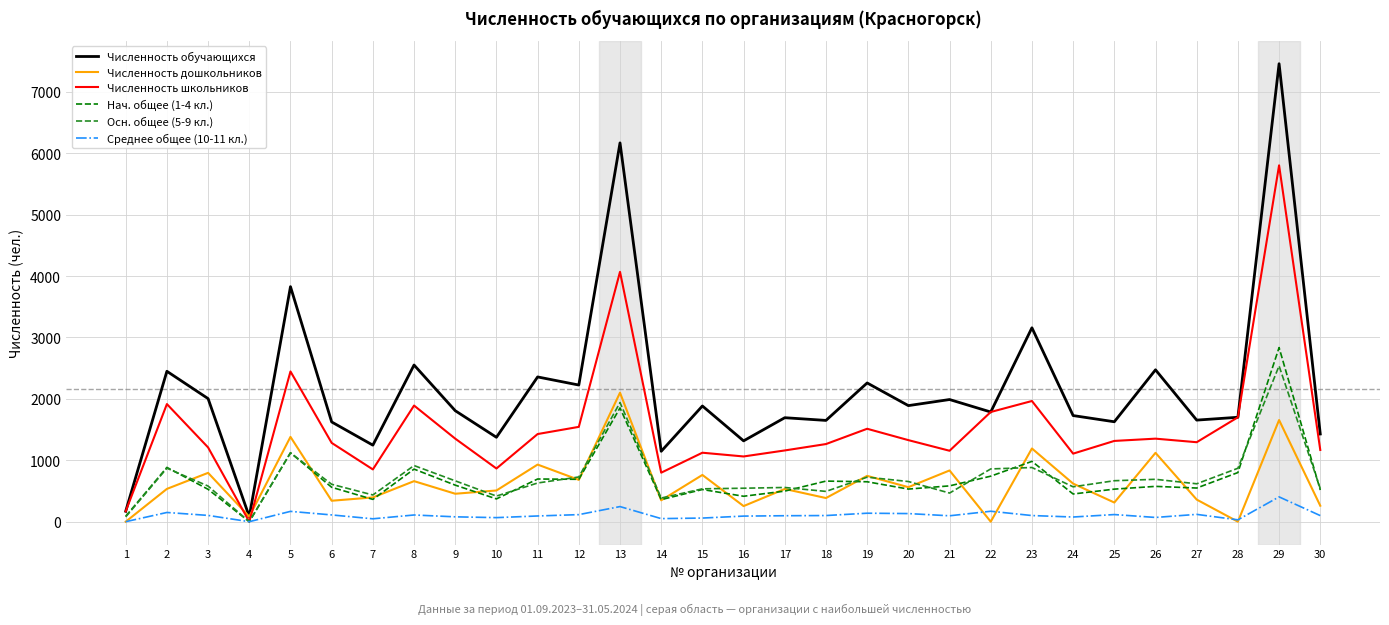

The value of Численность обучающихся at 21 is 1989. True or false?

True